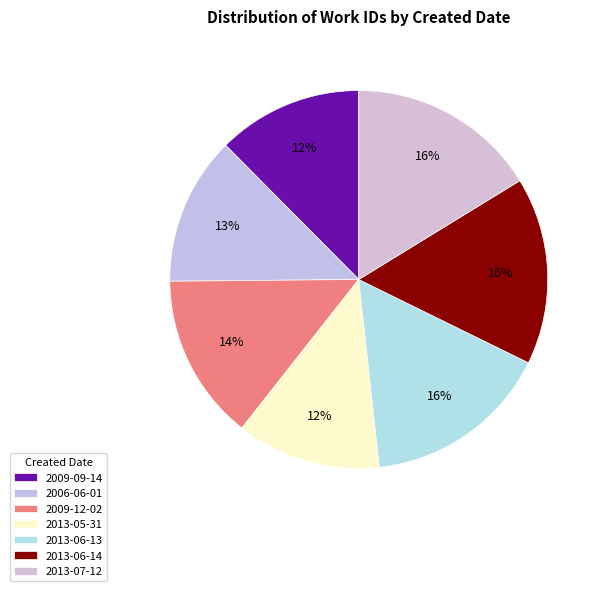

Do 2013-07-12 and 2013-06-14 together represent more than half of the pie?

No